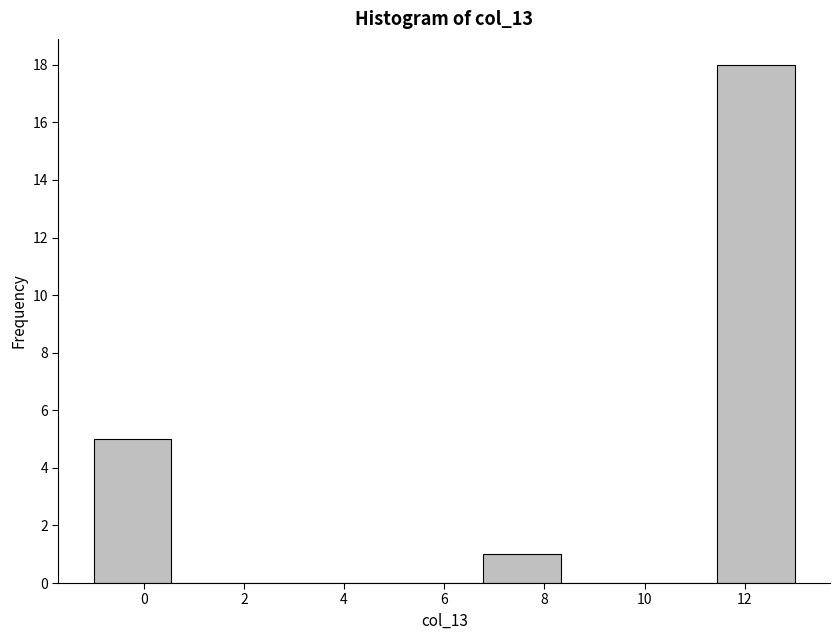

Reading left to right, list every bar in this chart as the range it spans on the x-axis followed by its height. Neither the bar edges nor the heights are printed on the chart, so give them approximately, as read against the axes.

-1.0 to 0.6: 5
0.6 to 2.2: 0
2.2 to 3.6: 0
3.6 to 5.2: 0
5.2 to 6.8: 0
6.8 to 8.4: 1
8.4 to 9.8: 0
9.8 to 11.4: 0
11.4 to 13.0: 18